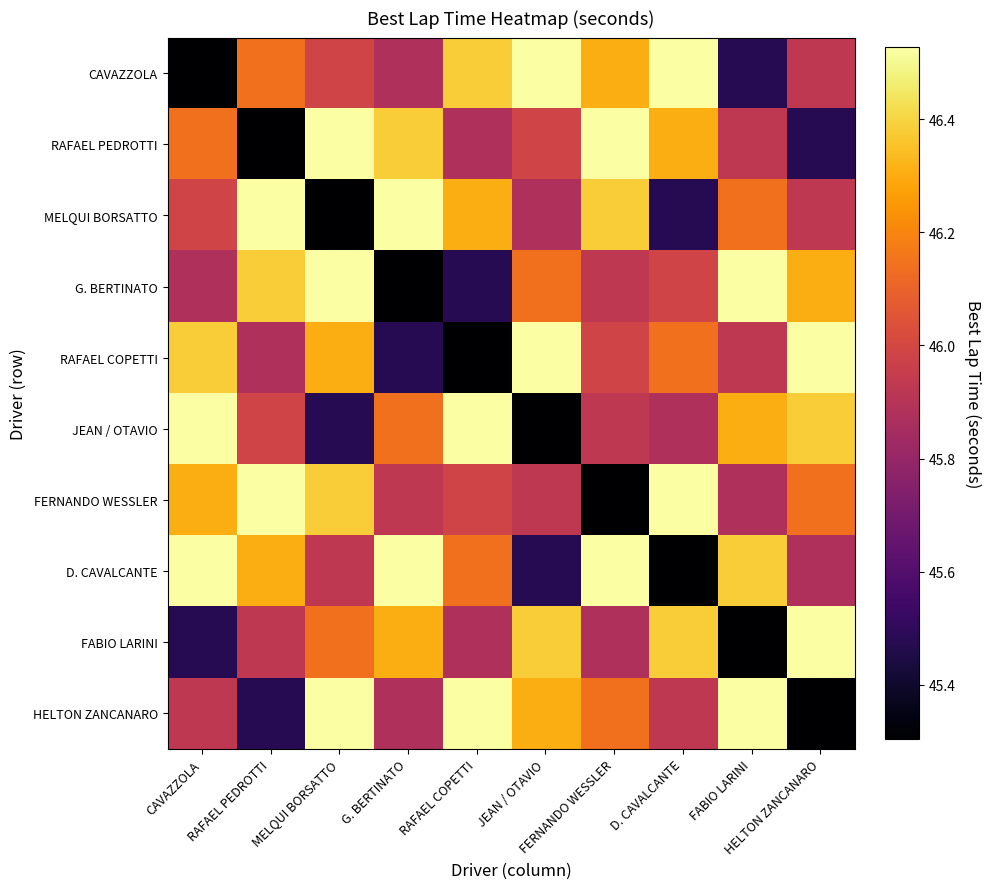

What is the difference between the highest and lowest values at FABIO LARINI?

1.2